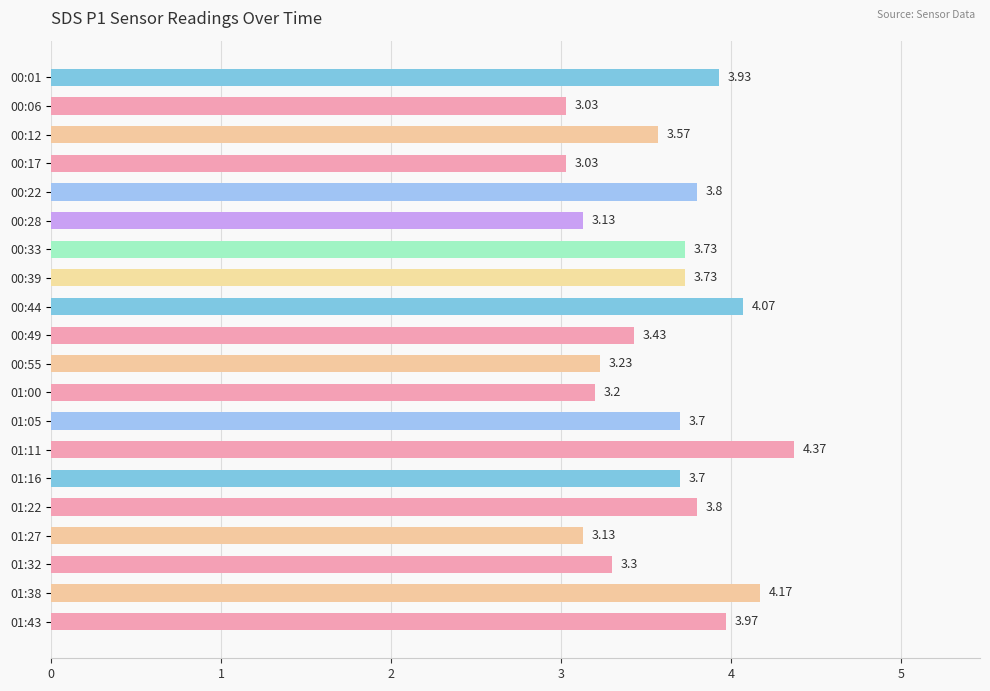

How many bars are there in total?

20